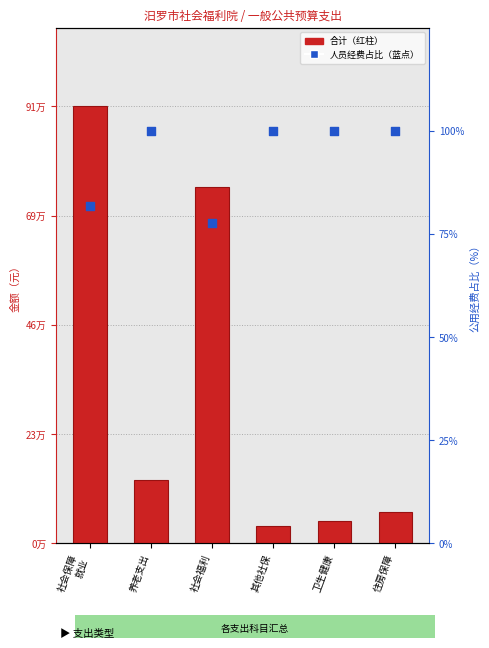

What are all the series names shown in the legend?

合计, 人员经费占比